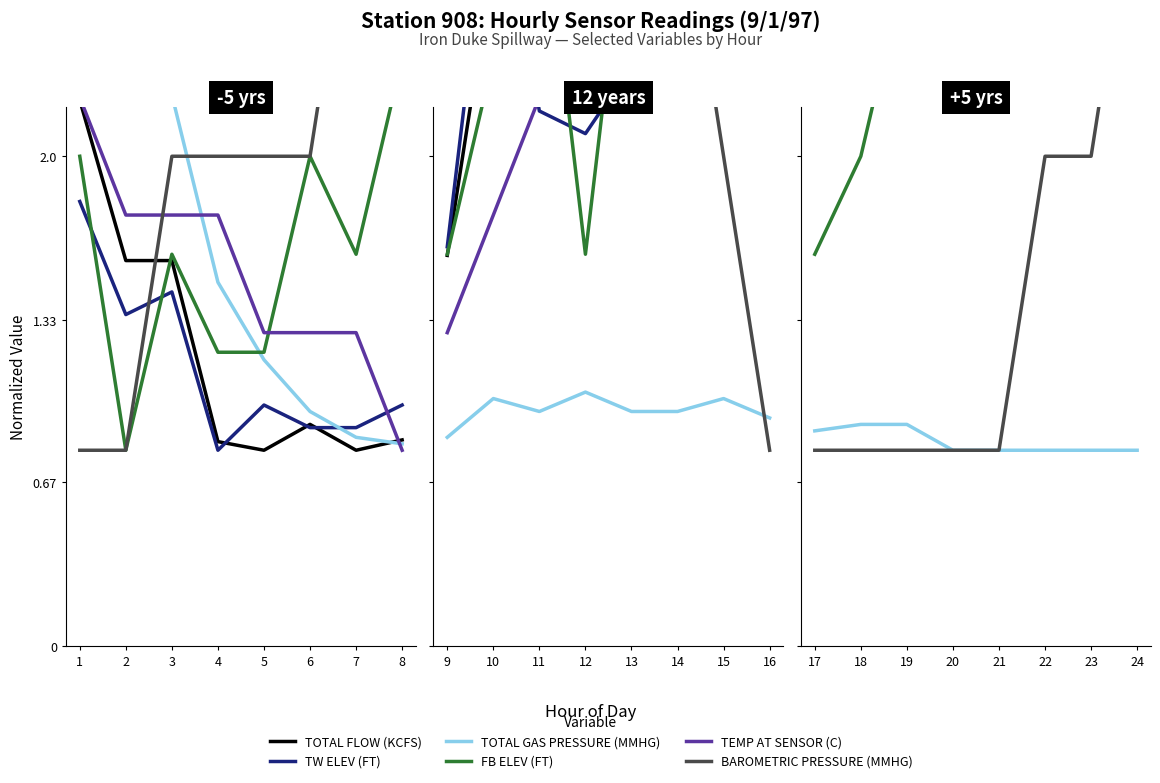

How many lines are shown in the chart?

6